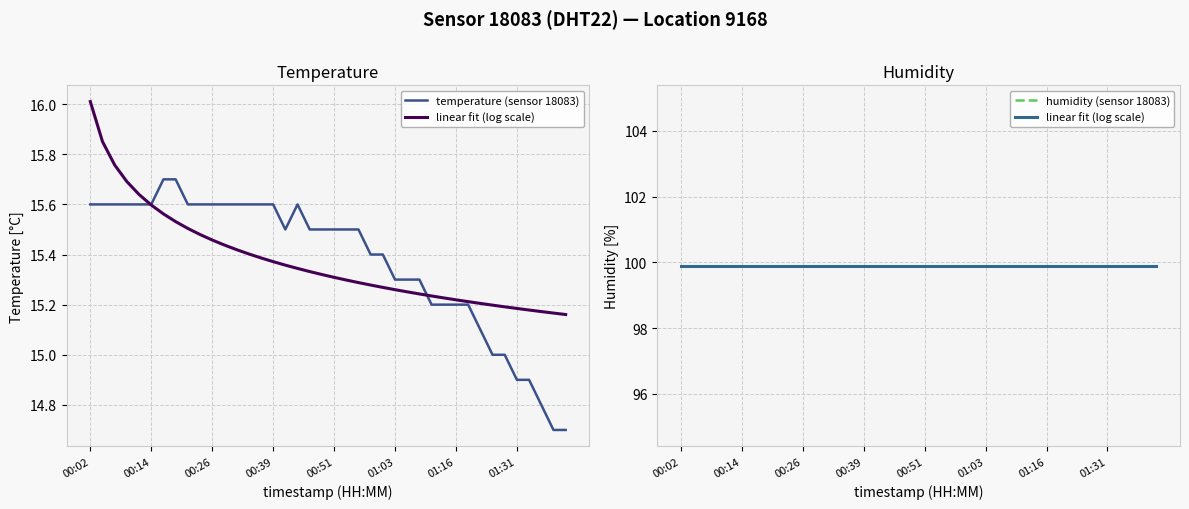

The value of linear fit (log scale) at 17 is 99.9. True or false?

True